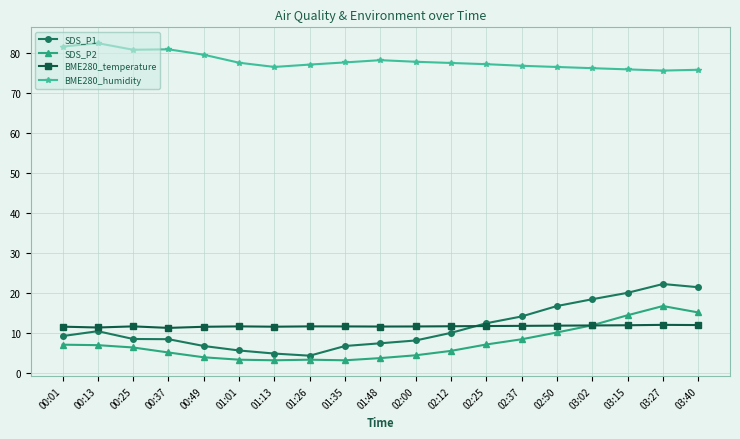

Which series changed the most between 00:25 and 01:35?

SDS_P2